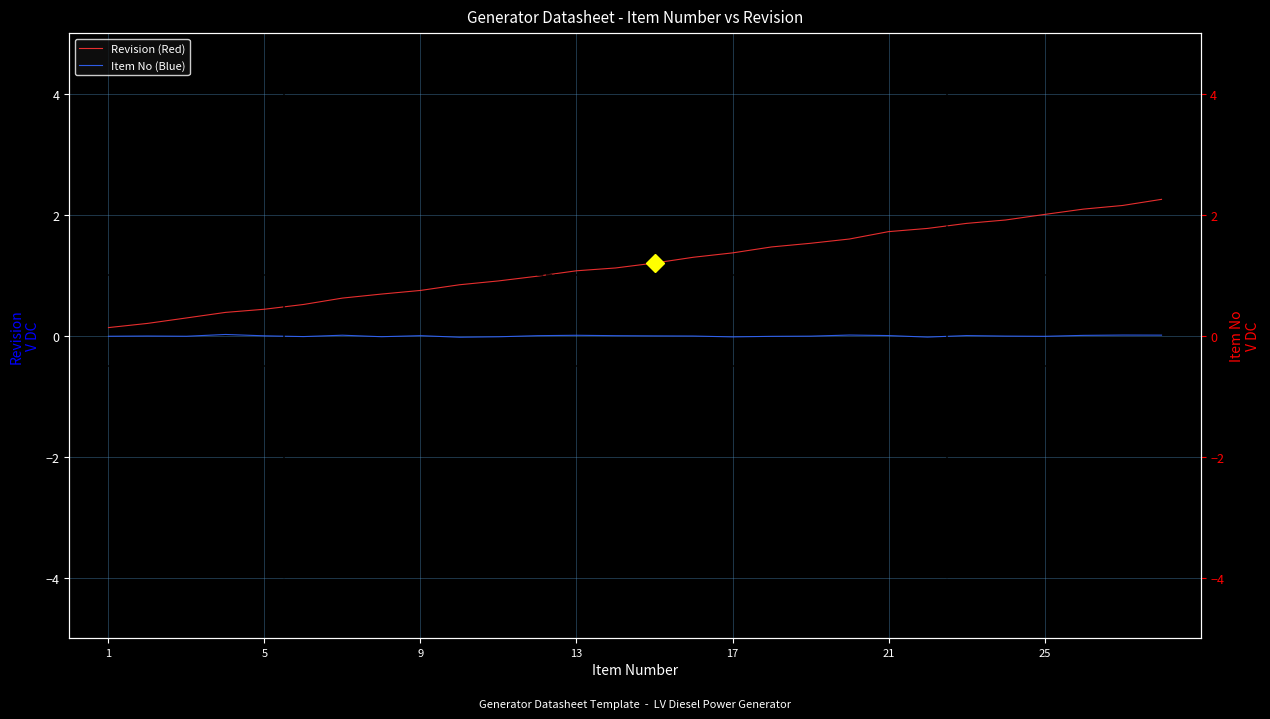

At which label does Revision (Red) reach its peak?

27